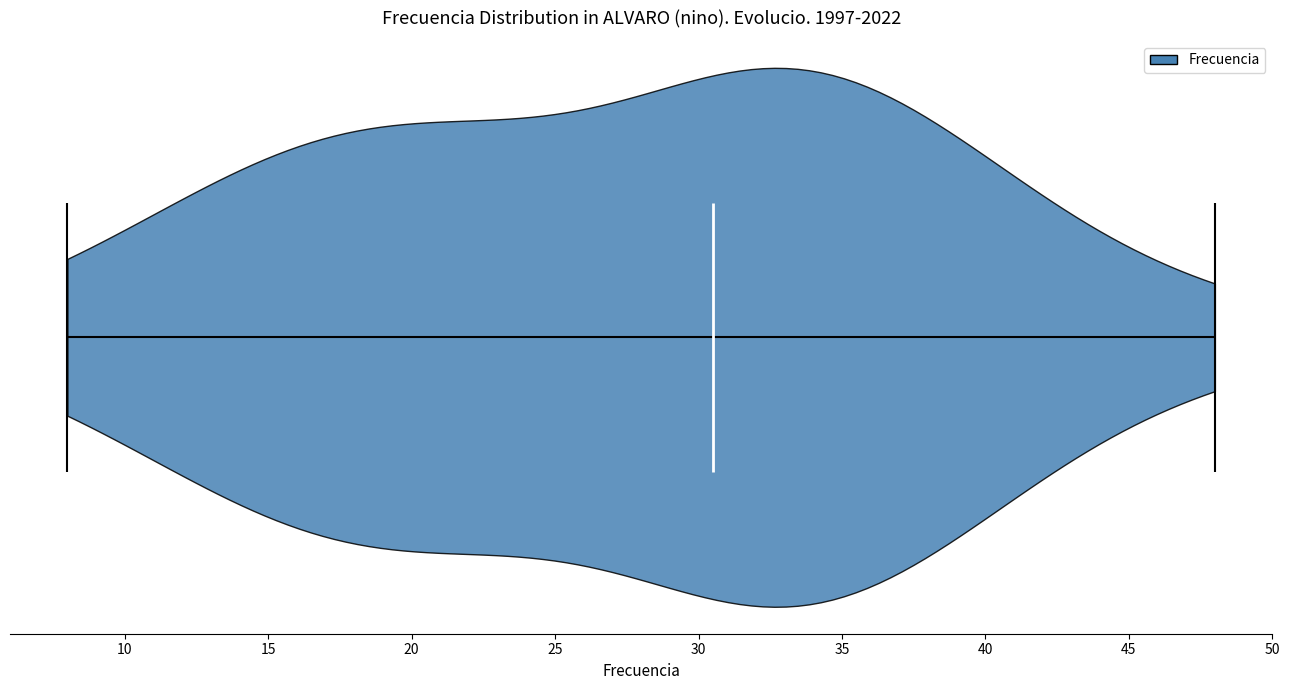

Read this violin plot against the x-axis: where its median line is, and the lowest and highest points the violin reaches. The values are not printed on the chart, so give them approximately, as read against the axis.

median line 30.5, lowest point 8.0, highest point 48.0